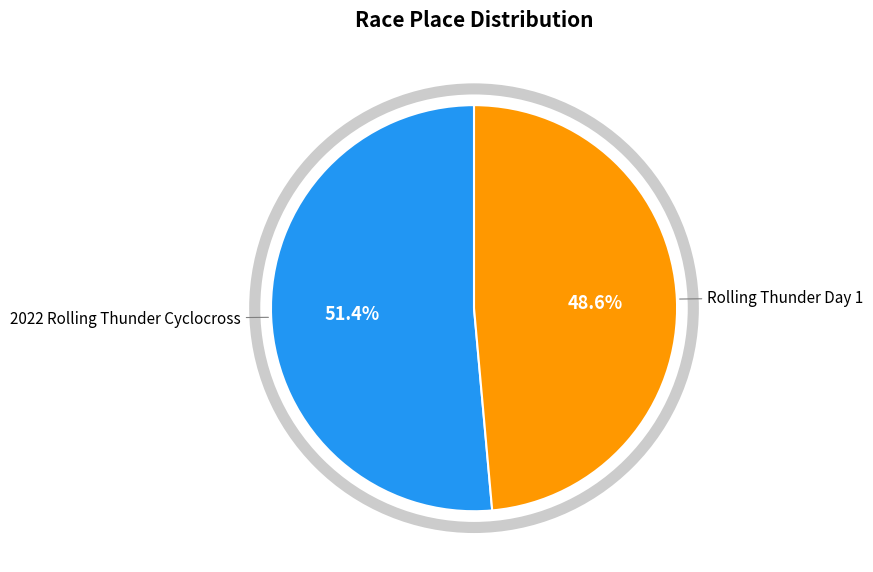

To the nearest percent, what is the average slice percentage?

50%